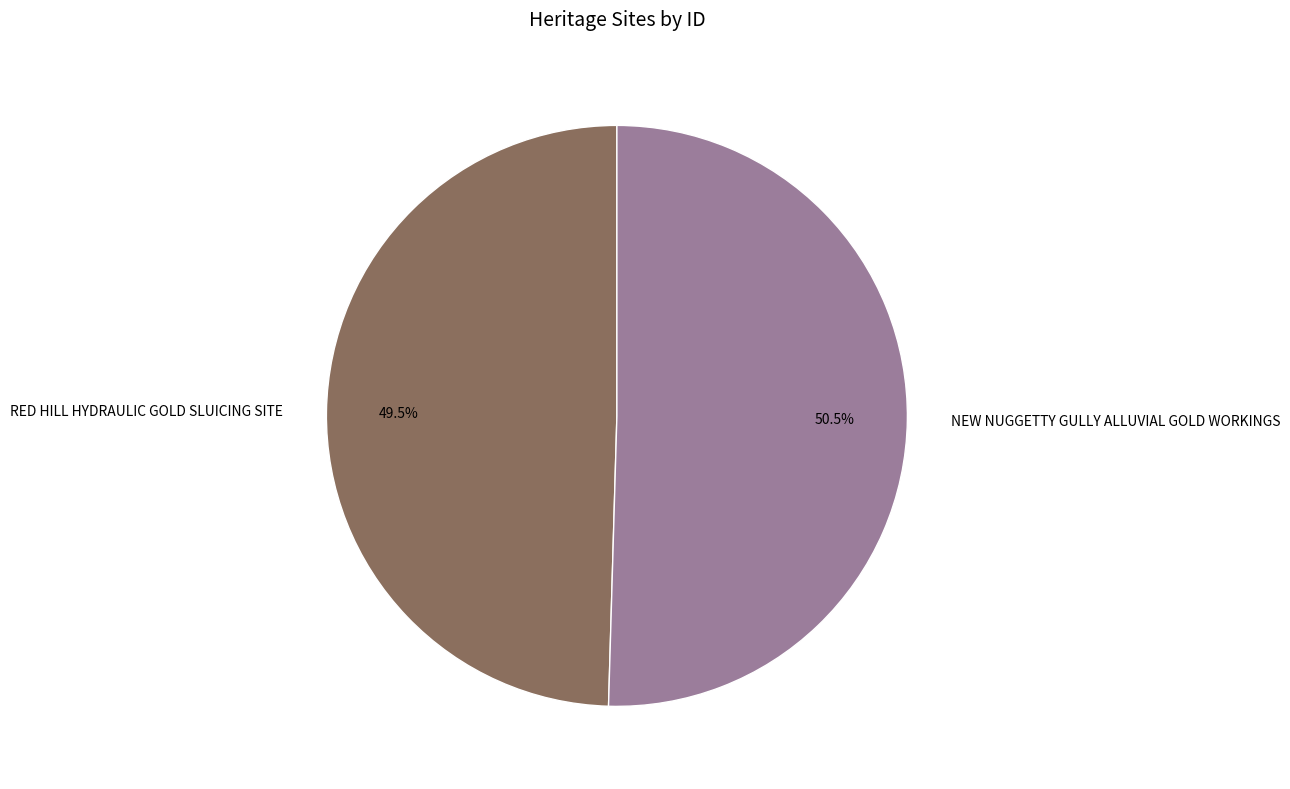

What is the total percentage of RED HILL HYDRAULIC GOLD SLUICING SITE and NEW NUGGETTY GULLY ALLUVIAL GOLD WORKINGS?

100.0%